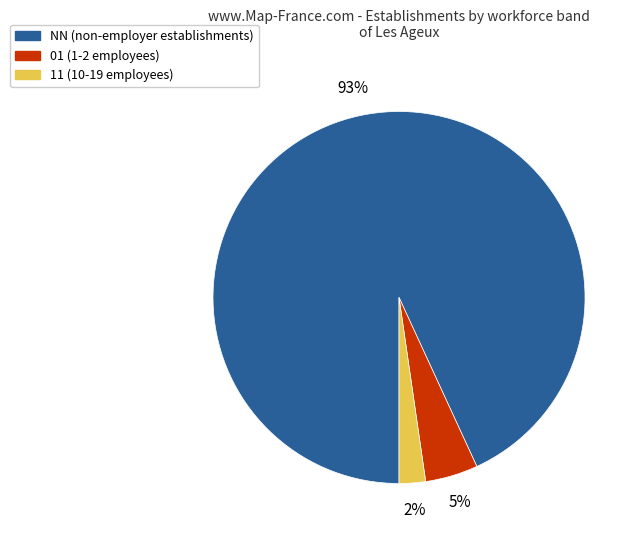

Which category has the biggest portion of the pie?

NN (non-employer establishments)